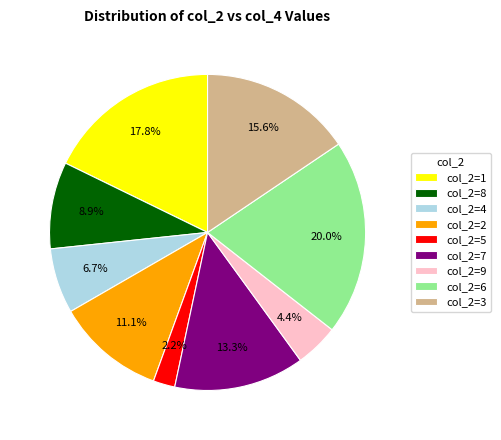

Rank the categories by value from lowest to highest.

col_2=5, col_2=9, col_2=4, col_2=8, col_2=2, col_2=7, col_2=3, col_2=1, col_2=6